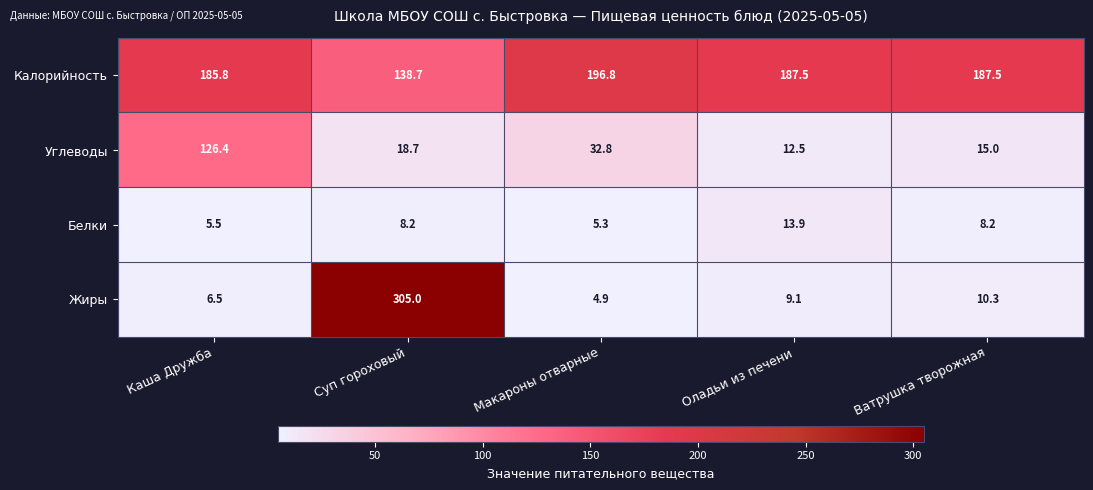

What is the sum of the Калорийность values at Каша Дружба and Оладьи из печени?

373.3